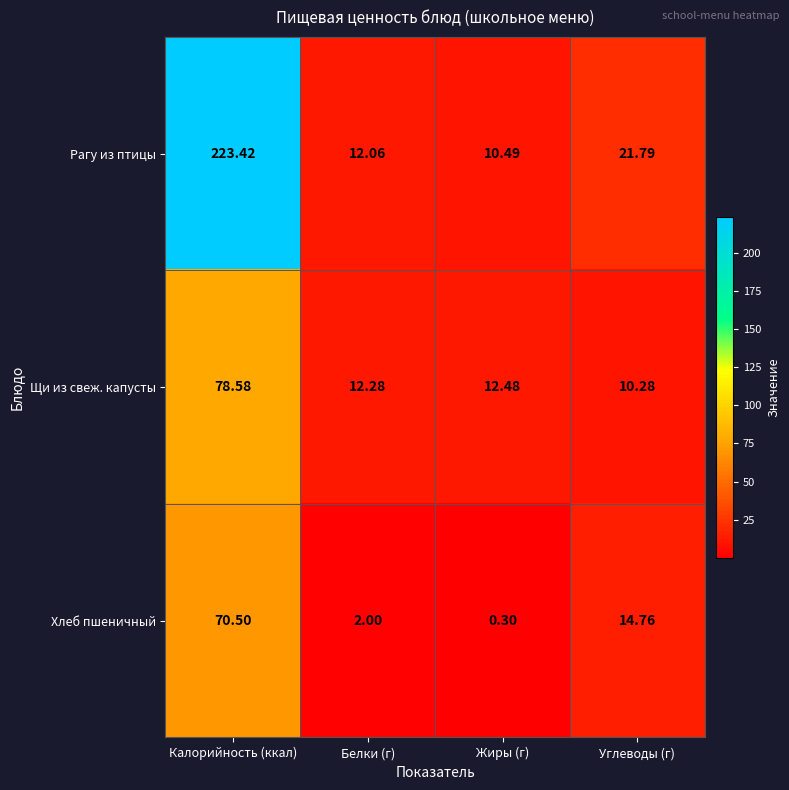

At which category does the chart reach its minimum across all series?

Жиры (г)